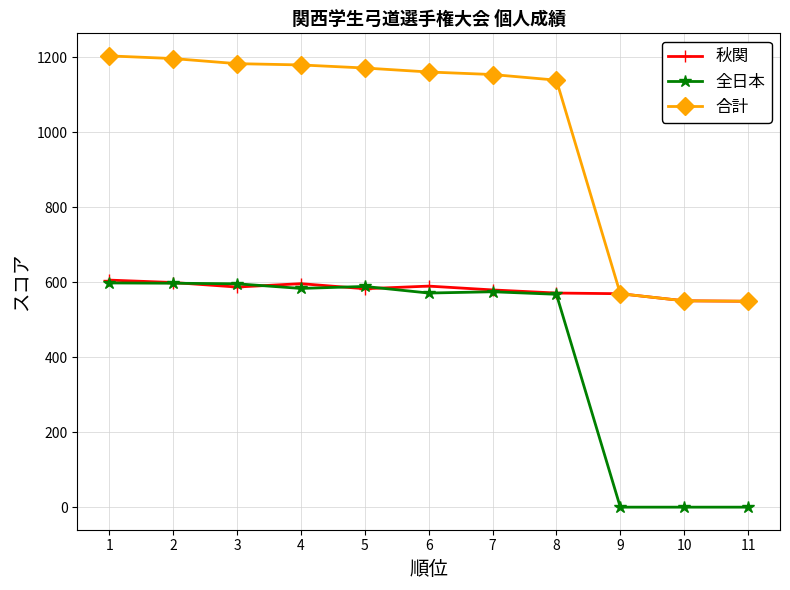

How many data points in 合計 are above 1160?

6